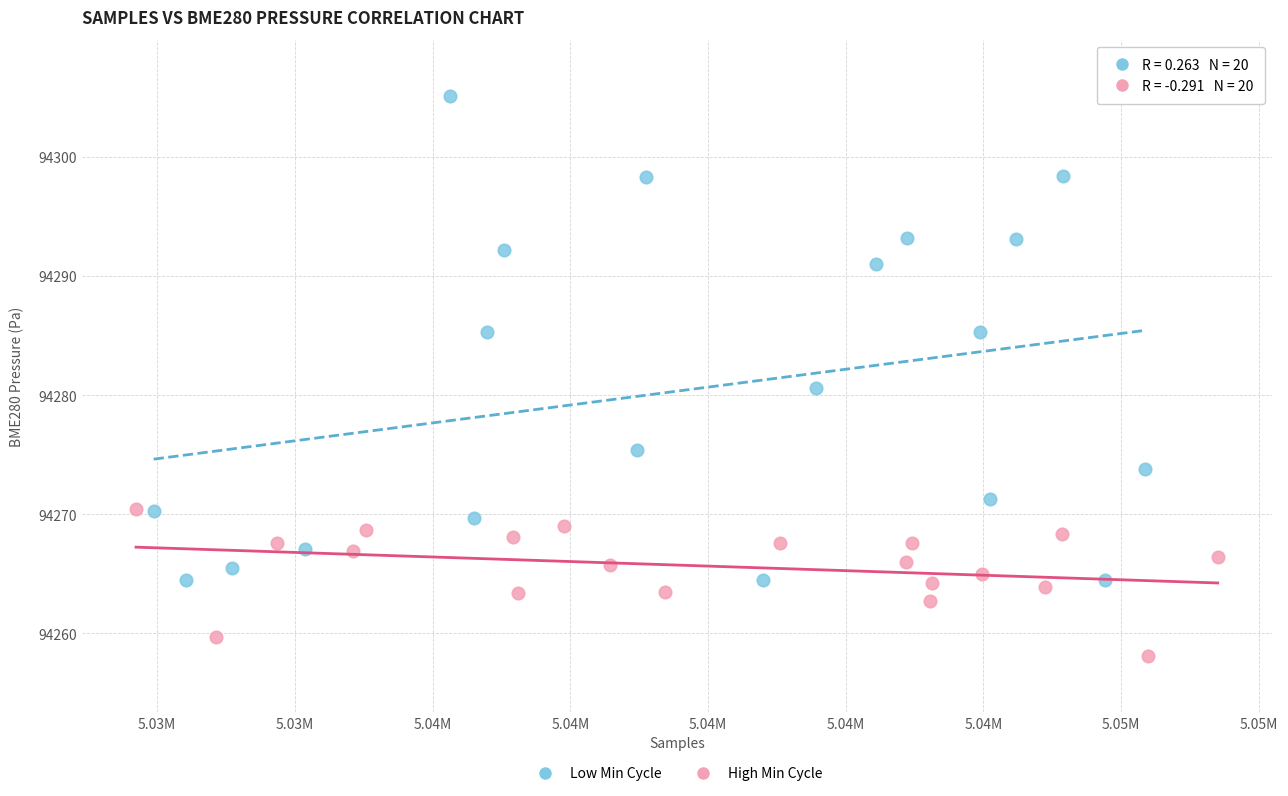

Which series reaches the minimum Y coordinate?

High Min Cycle